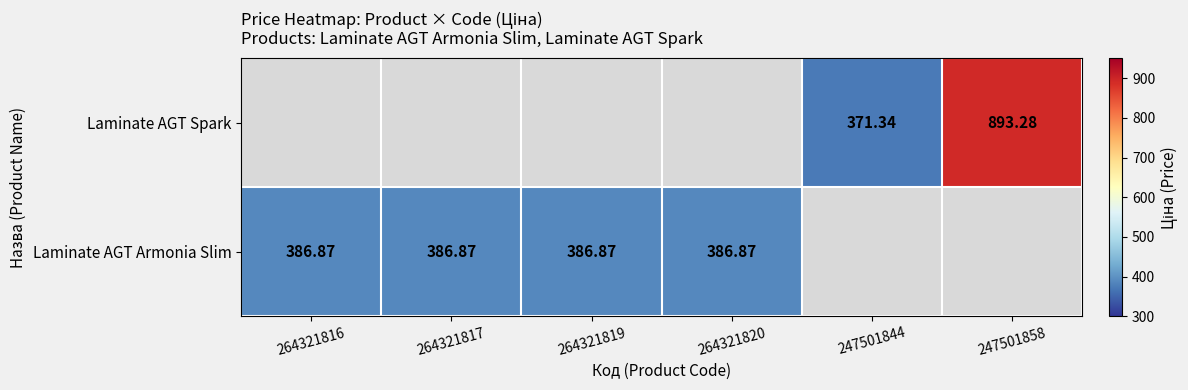

At how many categories does at least one series exceed 780?

1